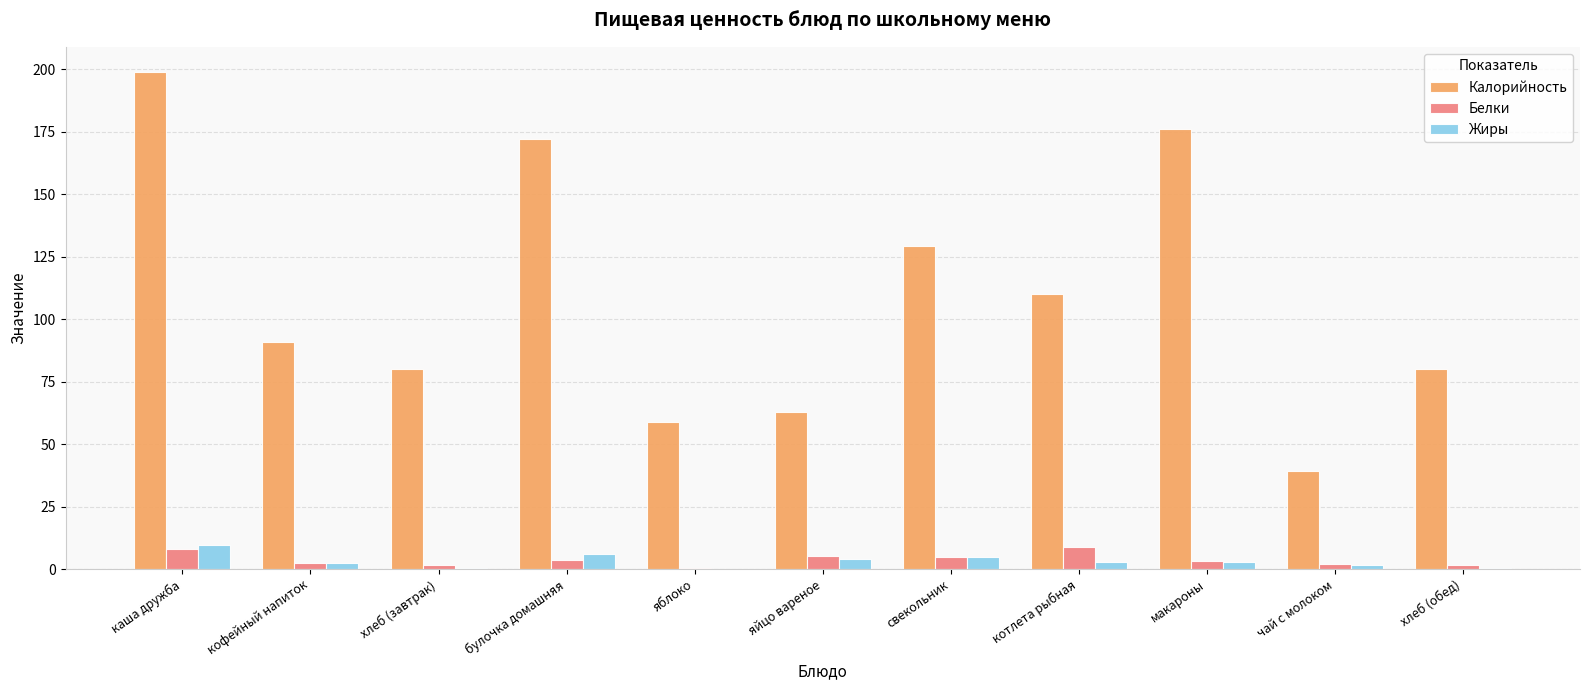

The value of Белки at яйцо вареное is 5.1. True or false?

True